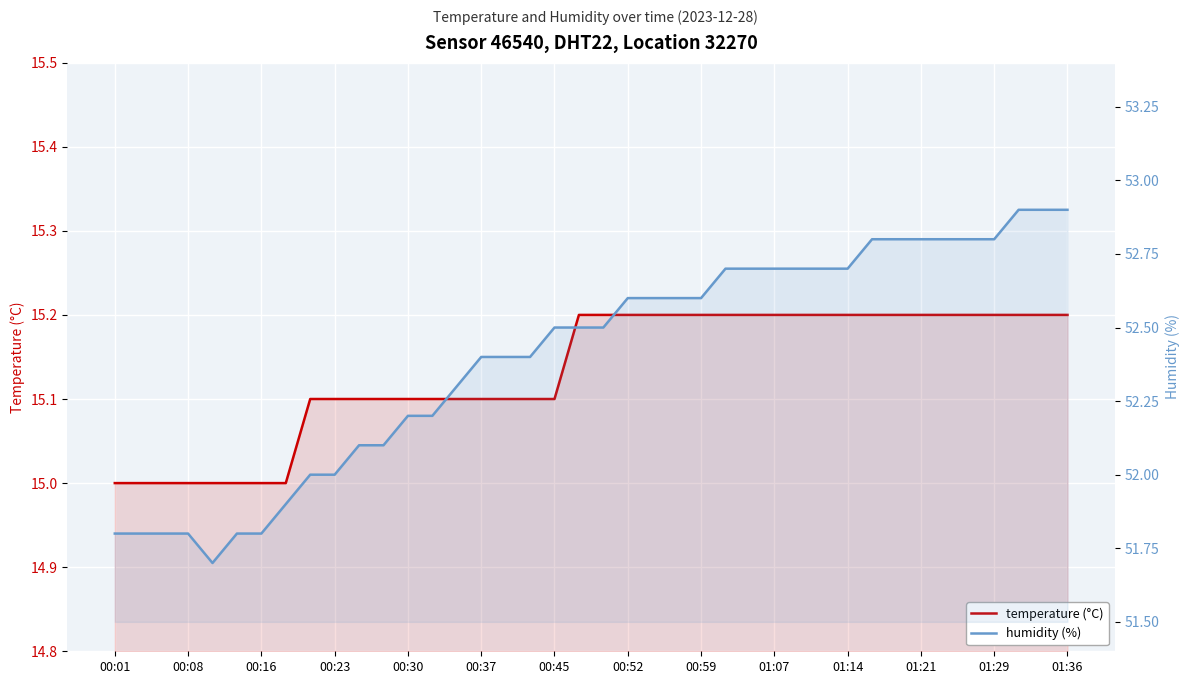

How many temperature (°C) values are between 15 and 16?

40